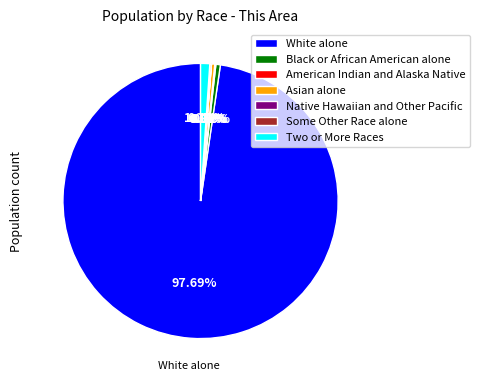

What is the majority slice?

White alone